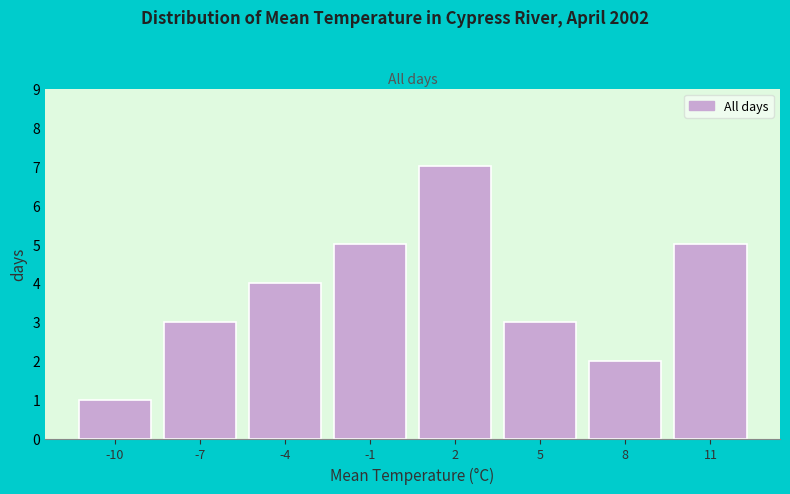

Reading right to left, list all the values displayed in this chart.

11=5	8=2	5=3	2=7	-1=5	-4=4	-7=3	-10=1